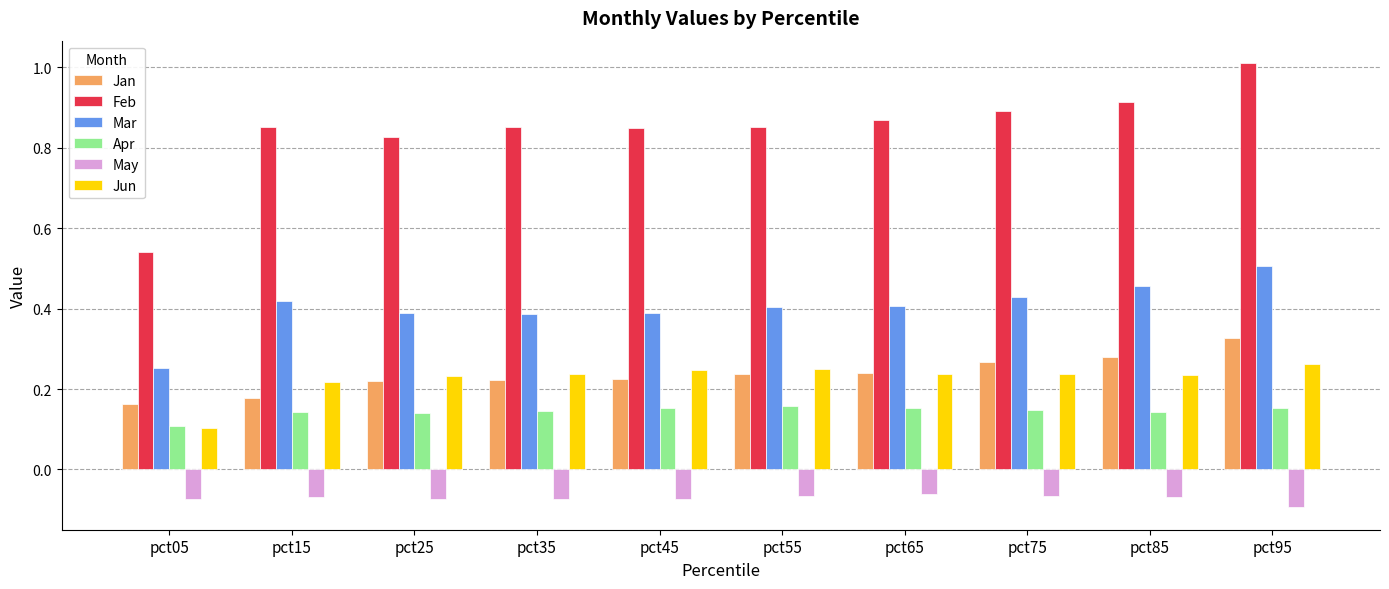

What are all the series names shown in the legend?

Jan, Feb, Mar, Apr, May, Jun